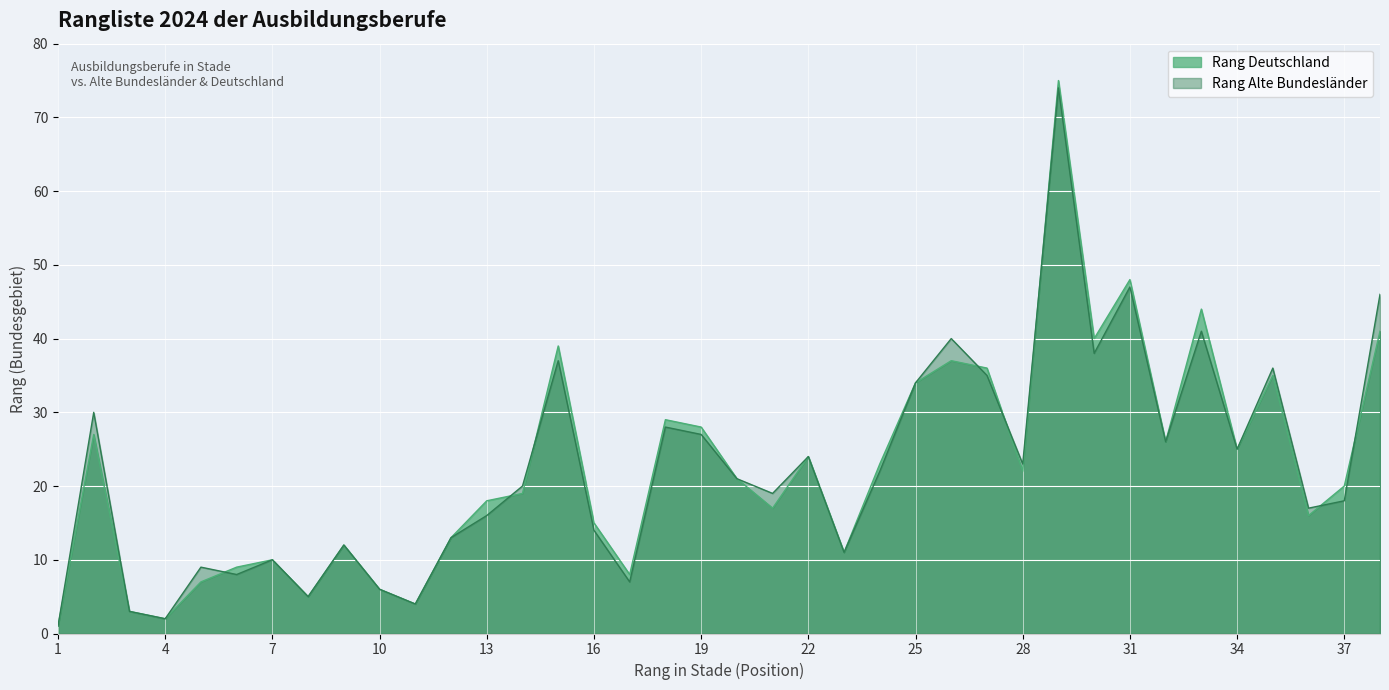

Where is the first local maximum for Rang Deutschland?

2